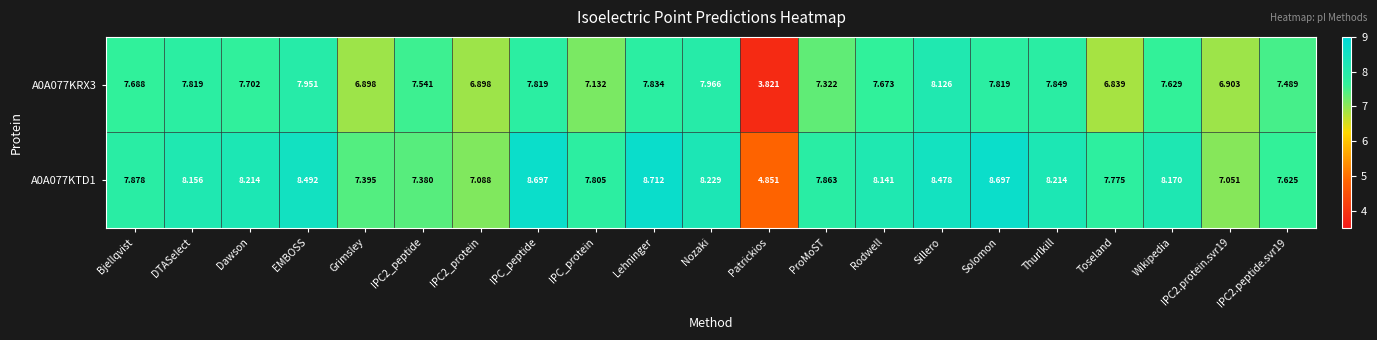

At which label does A0A077KRX3 reach its minimum?

Patrickios